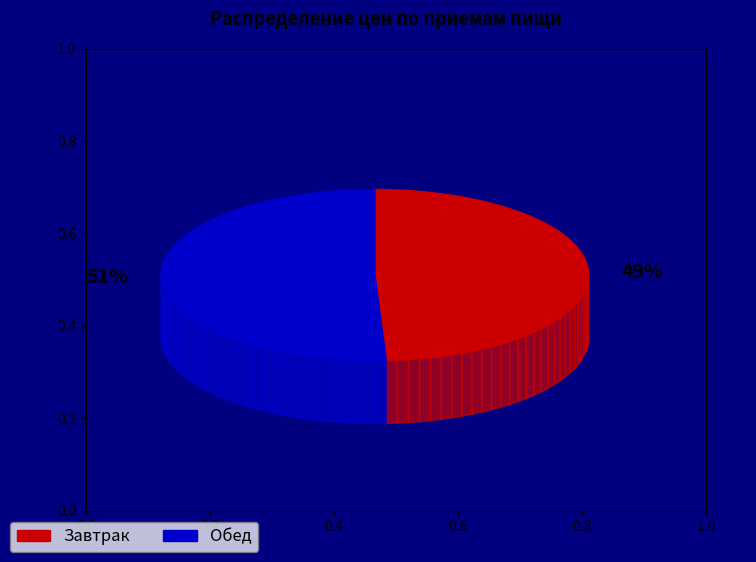

The Завтрак slice represents 49% of the pie. True or false?

True